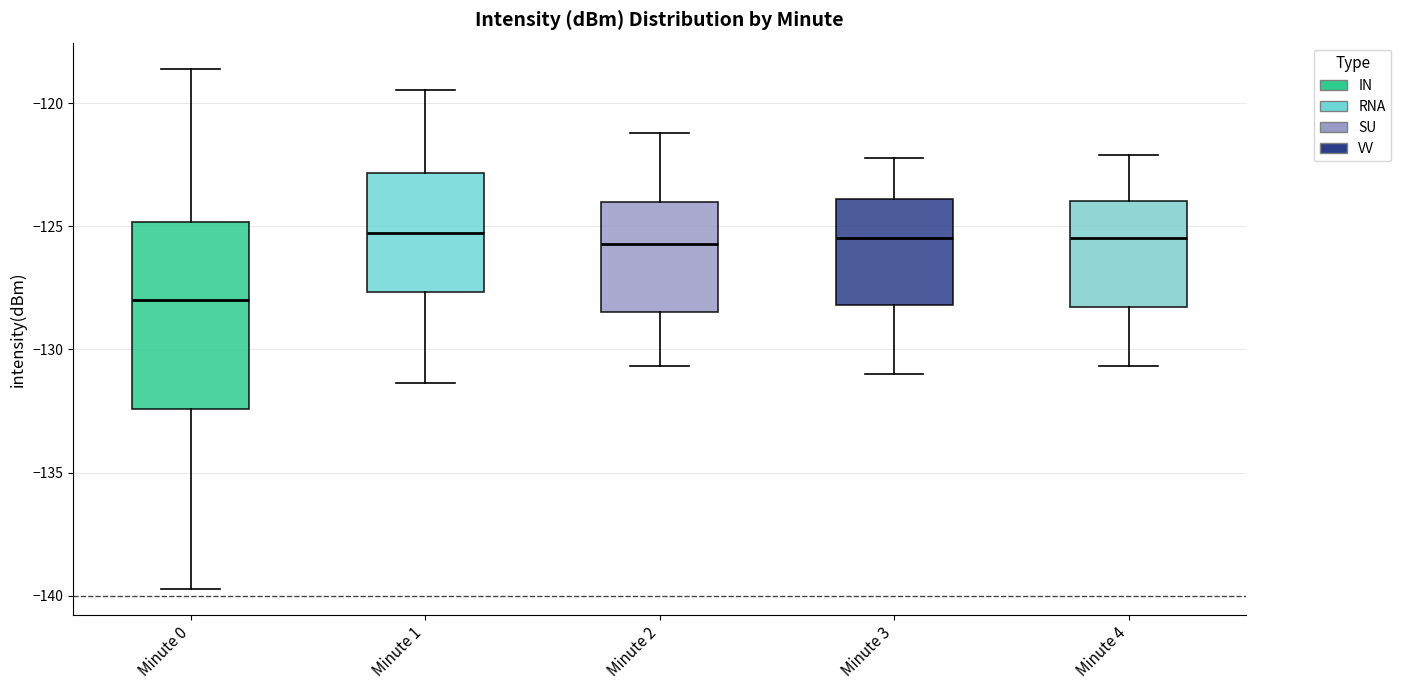

Which box is the tallest, from its lower edge to its upper edge?

Minute 0